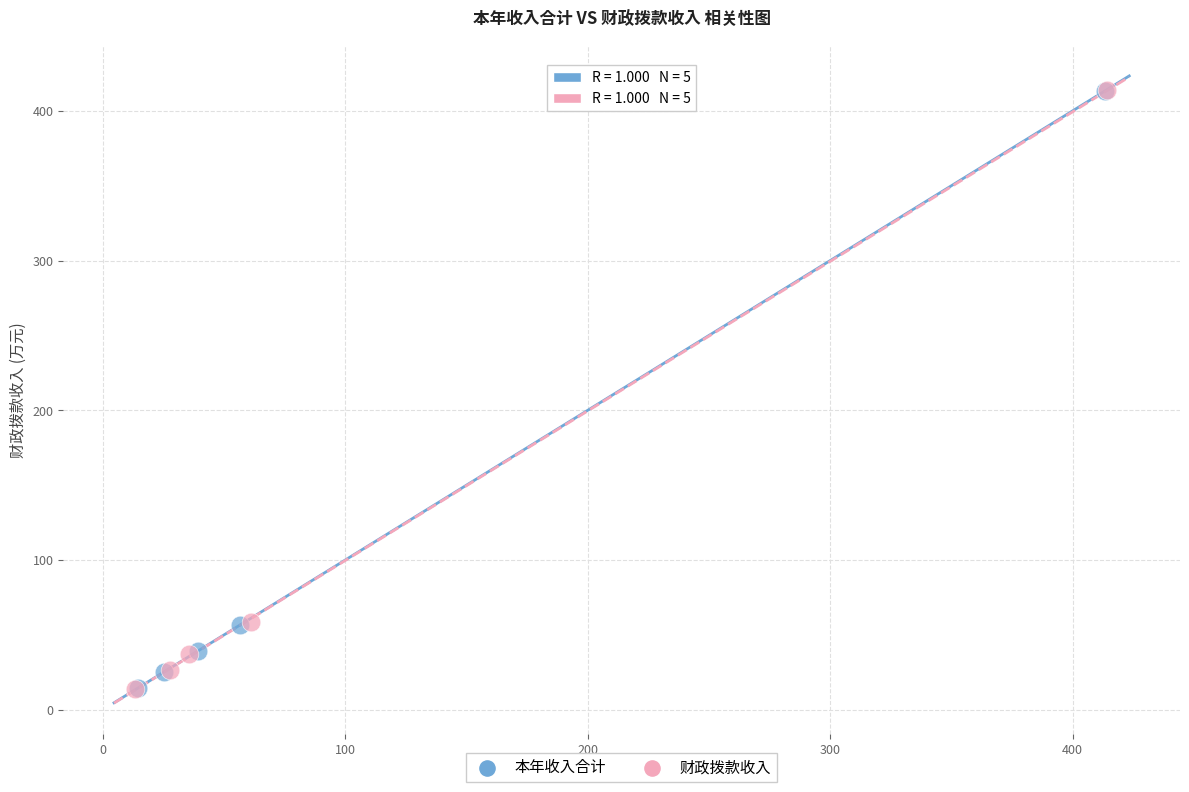

Which series has the widest spread of Y values?

财政拨款收入